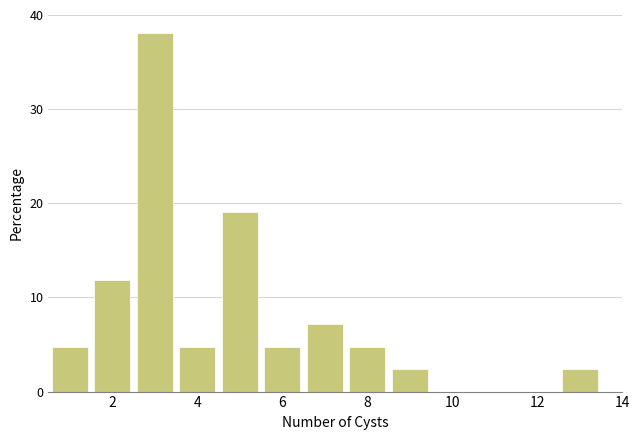

What is the height of the bar covering 3.5 to 4.5 on the x-axis? Neither the bar edges nor the heights are printed on the chart, so give them approximately, as read against the axes.

5